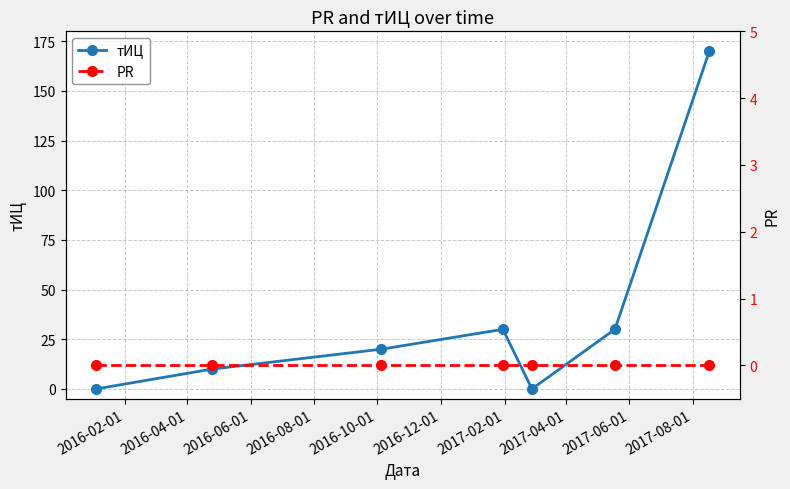

How many lines are shown in the chart?

2